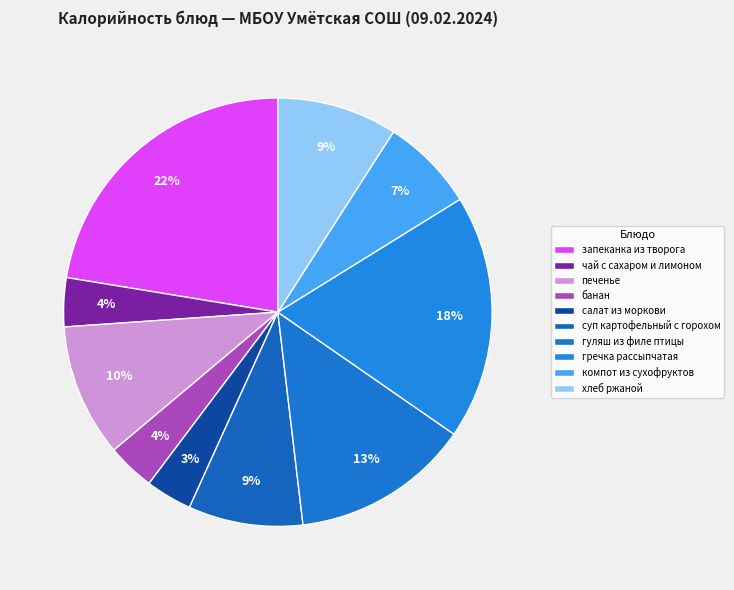

Is there a majority slice in this chart?

No